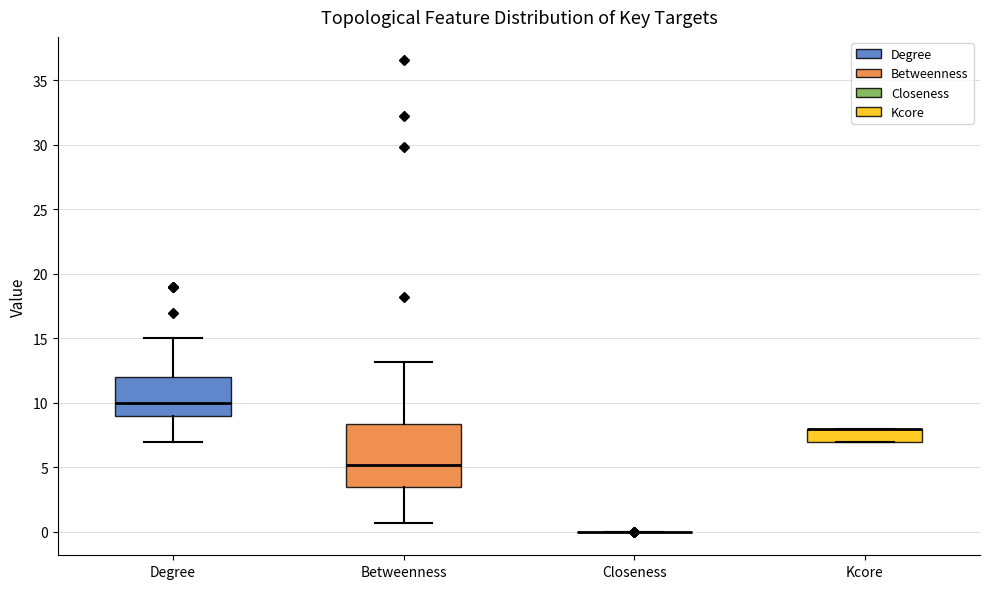

Reading left to right, read every box against the y-axis: the position of its median line, the range the box covers, and the ends of its whiskers. The values are not printed on the chart, so give them approximately, as read against the axis.

Degree: median 10.0, box 9.0 to 12.0, whiskers 7.0 to 15.0
Betweenness: median 5.0, box 3.5 to 8.5, whiskers 0.5 to 13.0
Closeness: box collapsed to a line at 0.0, whiskers 0.0 to 0.0
Kcore: median 8.0 (drawn on the box's upper edge), box 7.0 to 8.0, whiskers 7.0 to 8.0